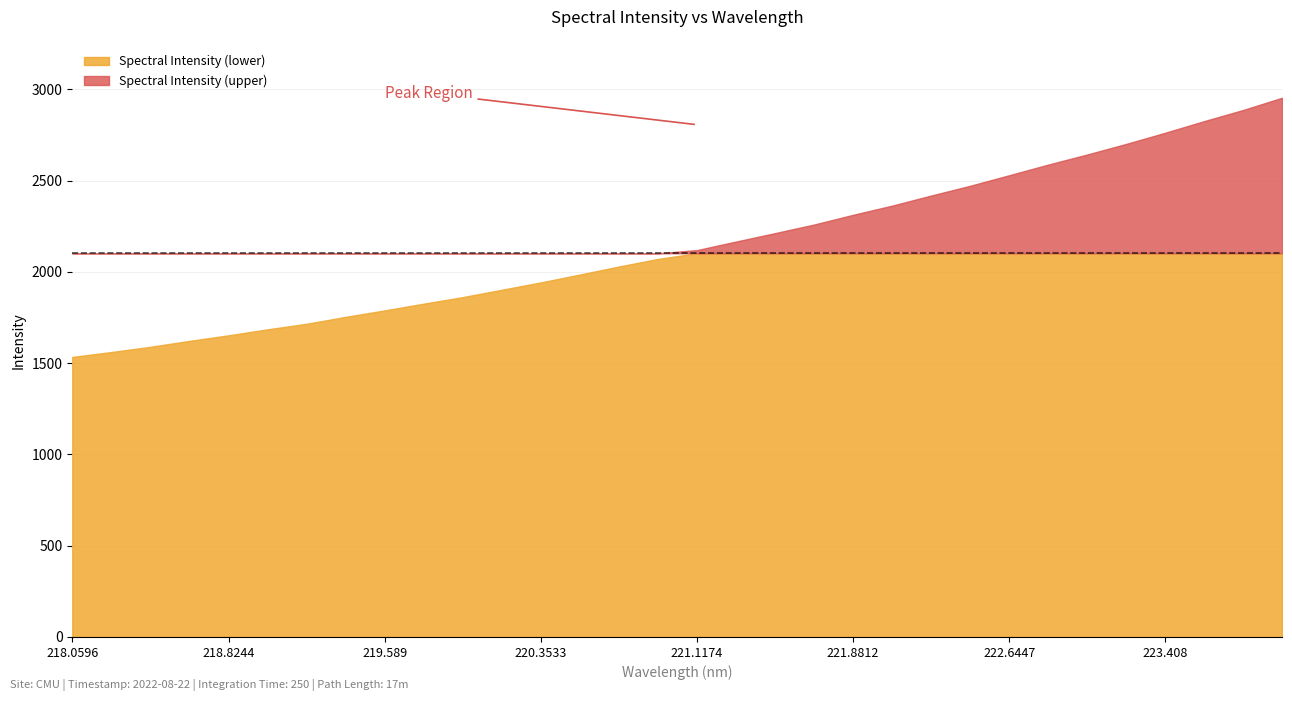

What is the difference between the second highest and second lowest values?

1326.0